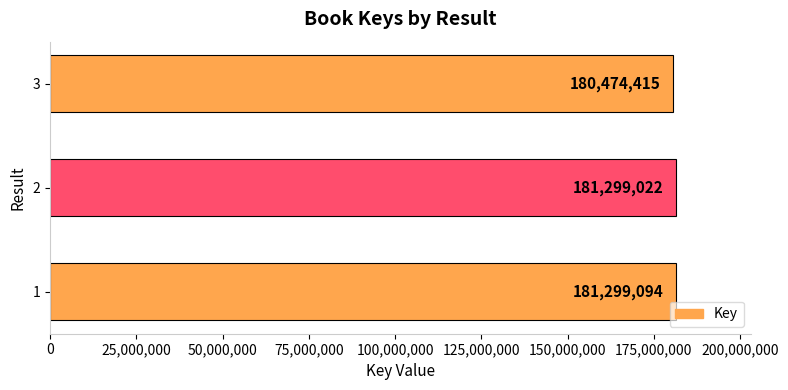

Is it true that the value at 3 is 180474415?

True